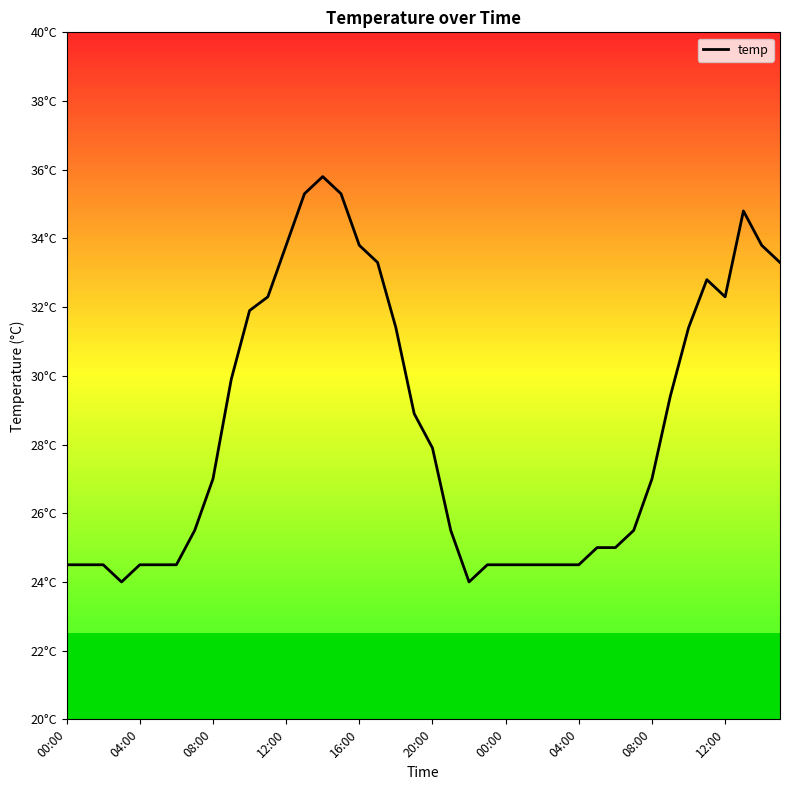

What is the average value?

28.5